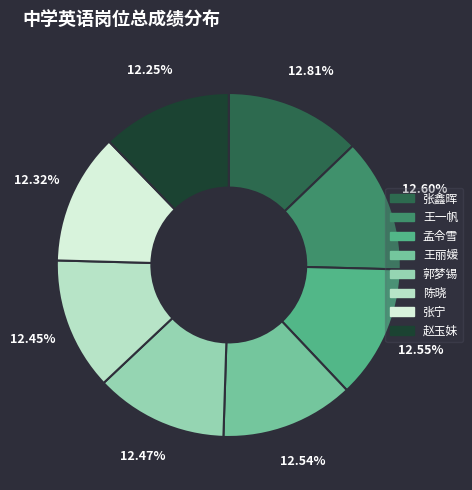

Does 郭梦锡 represent more than half of the total?

No